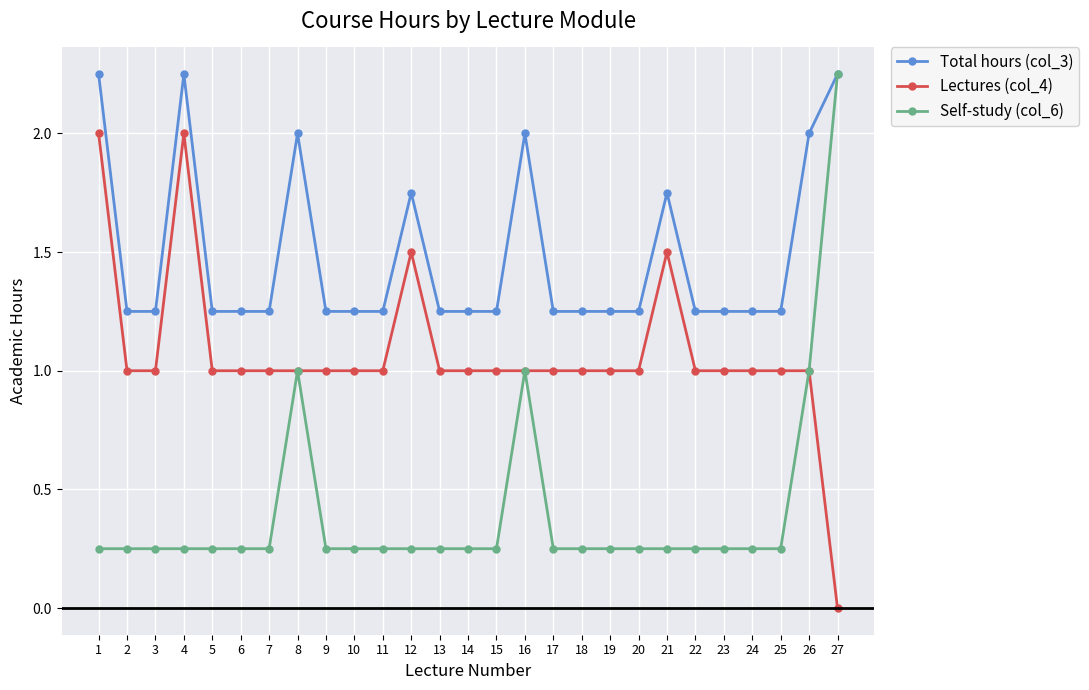

What is the spread (max minus min) of values at 14?

1.0